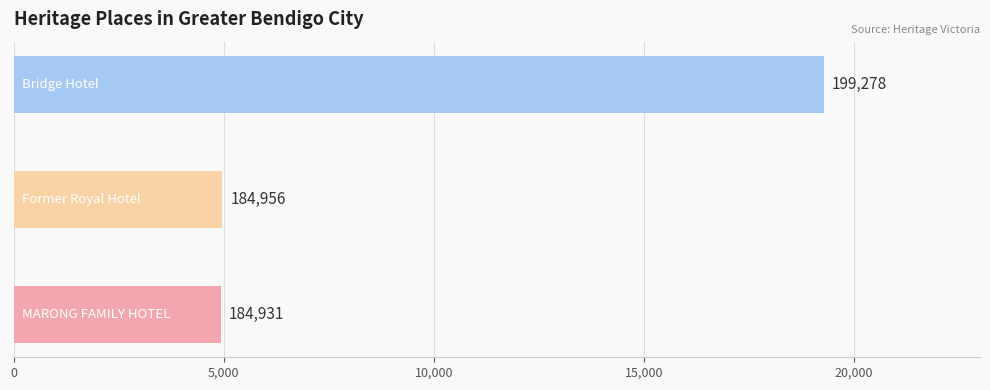

What value does the data have at Bridge Hotel?

199278